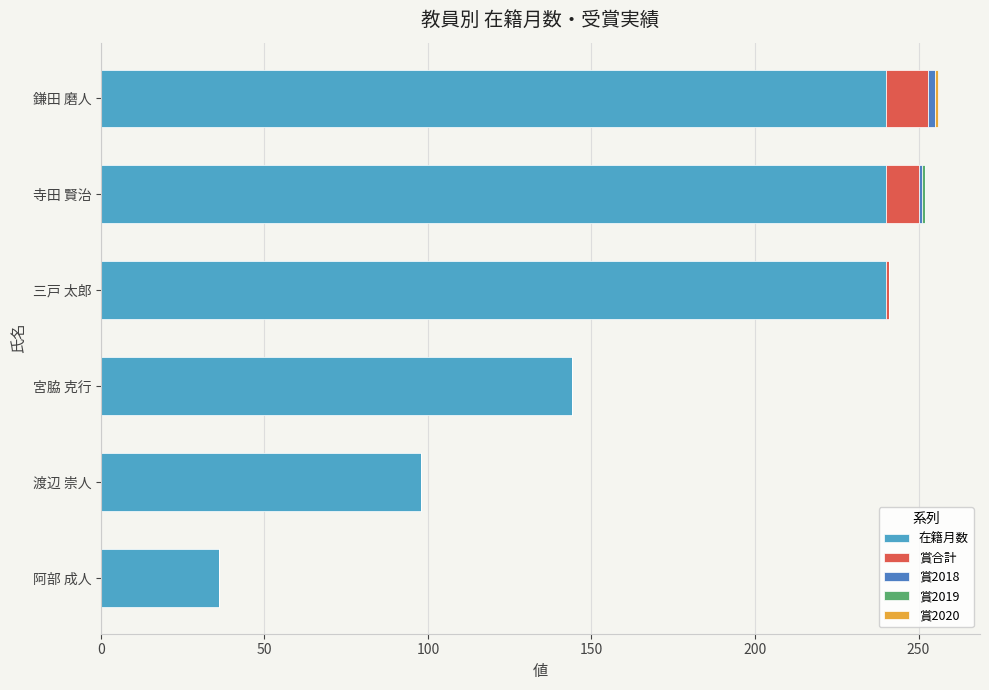

Count the number of categories in the chart.

6